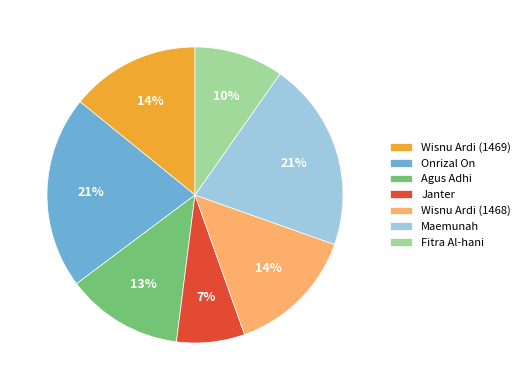

Do Wisnu Ardi (1469) and Agus Adhi together represent more than half of the pie?

No